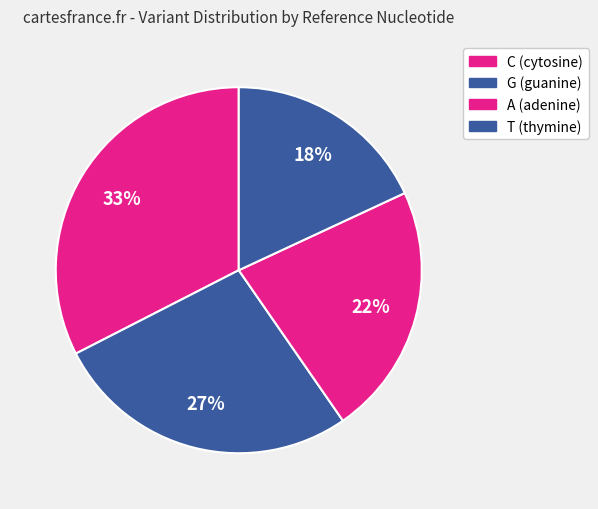

Combined, do T and A account for over 50%?

No